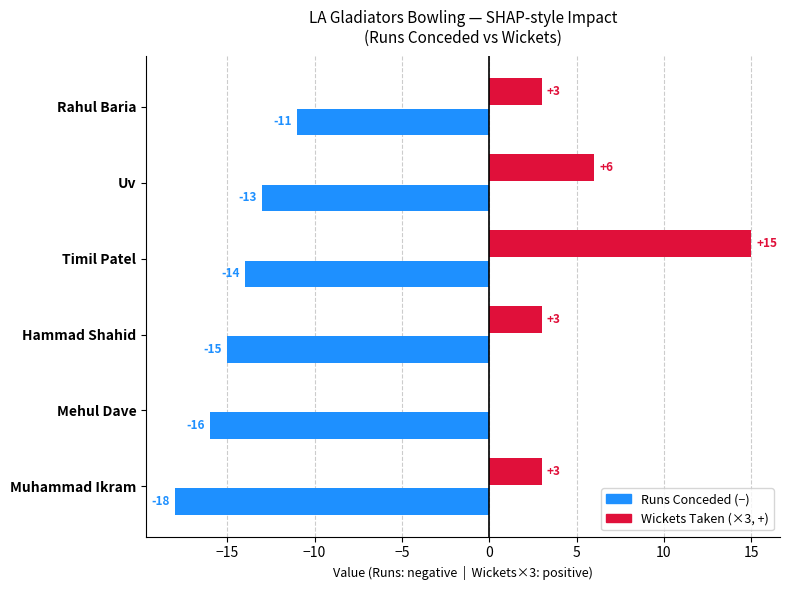

How many distinct data groups are displayed?

2